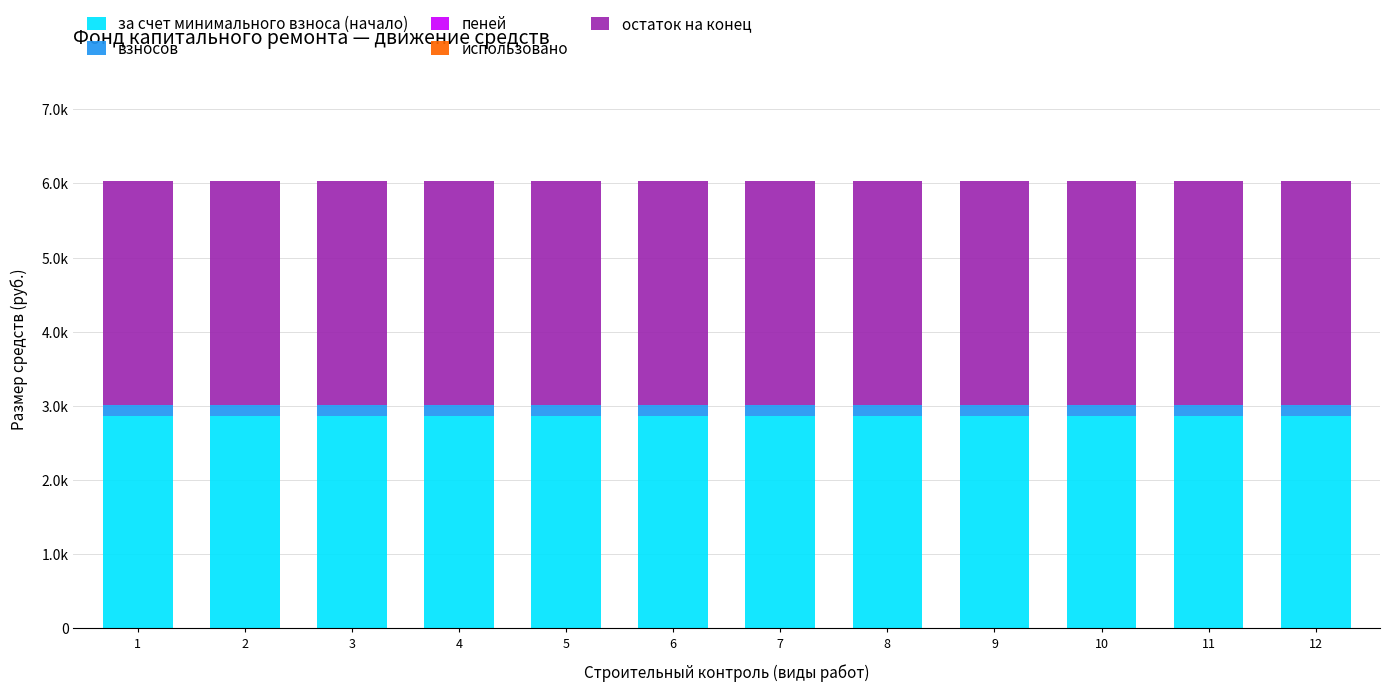

At which category is the sum across all series the highest?

1